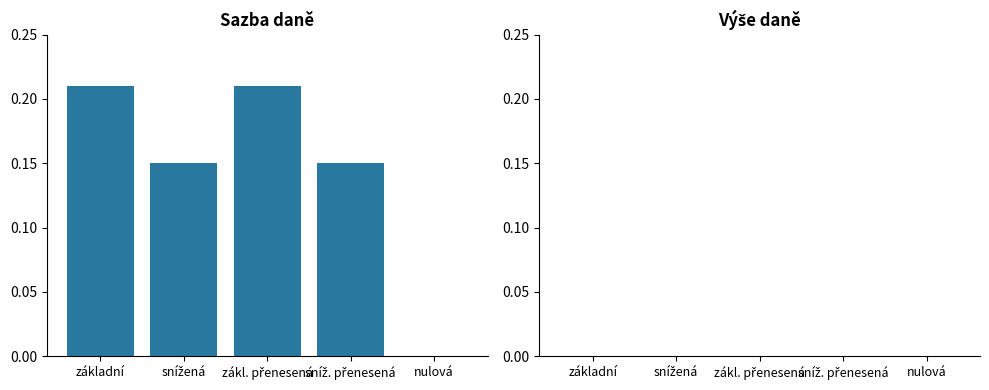

What is the sum of all values?

0.7